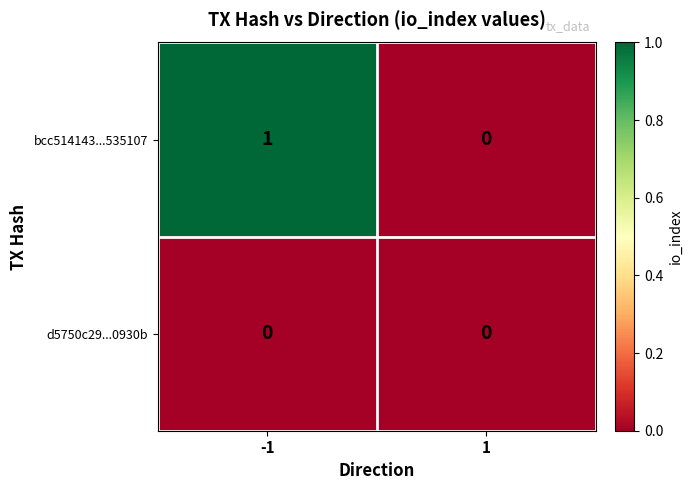

Reading right to left, extract all data points from this chart.

bcc514143...535107: 0	1
d5750c29...0930b: 0	0